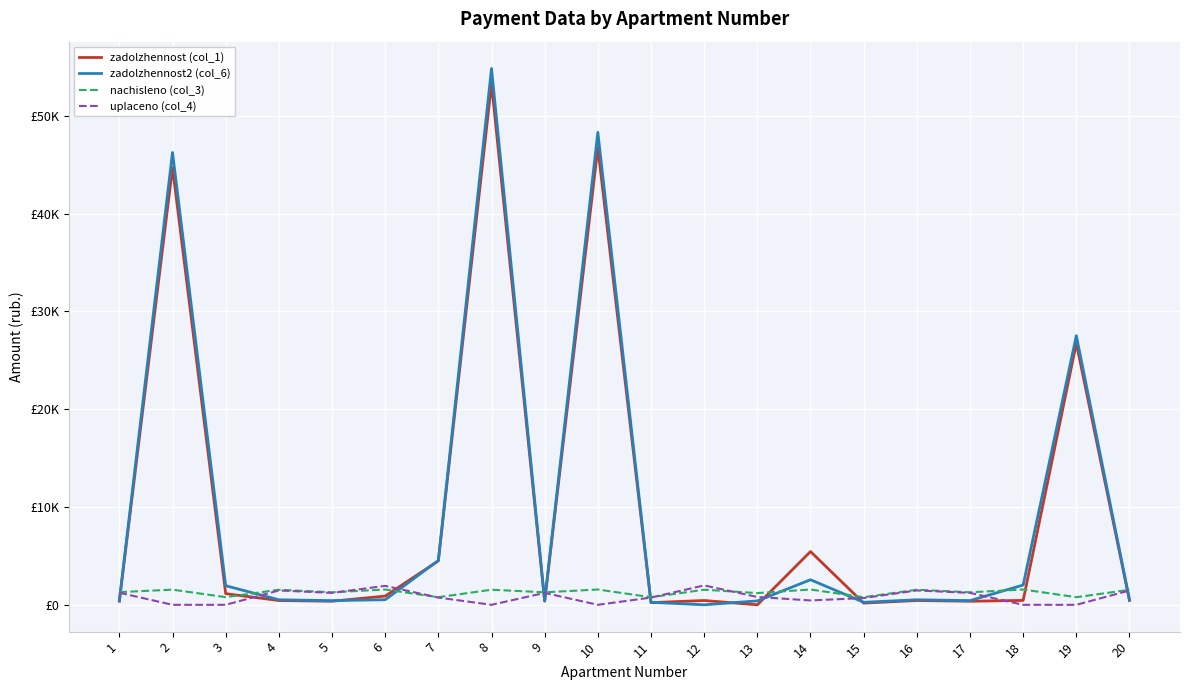

The zadolzhennost (col_1) series shows 0.0 at 13. True or false?

True